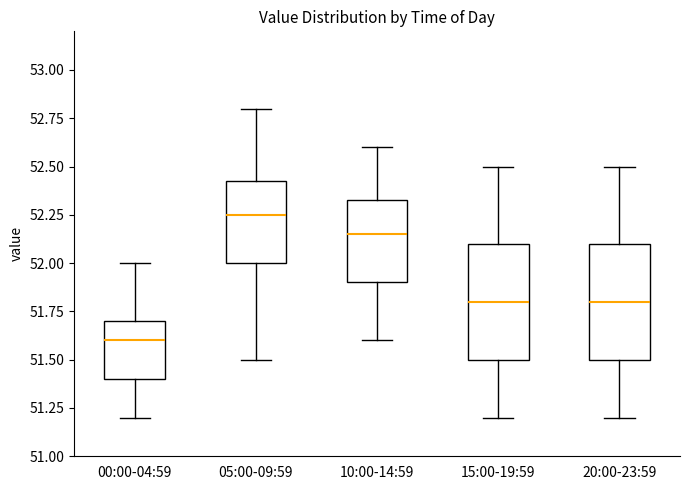

Reading left to right, read every box against the y-axis: the position of its median line, the range the box covers, and the ends of its whiskers. The values are not printed on the chart, so give them approximately, as read against the axis.

00:00-04:59: median 51.60, box 51.40 to 51.70, whiskers 51.20 to 52.00
05:00-09:59: median 52.25, box 52.00 to 52.45, whiskers 51.50 to 52.80
10:00-14:59: median 52.15, box 51.90 to 52.35, whiskers 51.60 to 52.60
15:00-19:59: median 51.80, box 51.50 to 52.10, whiskers 51.20 to 52.50
20:00-23:59: median 51.80, box 51.50 to 52.10, whiskers 51.20 to 52.50